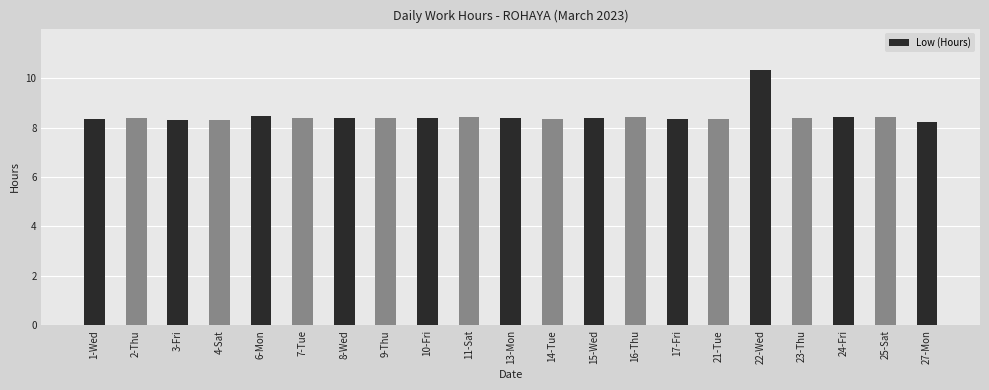

Approximately how many times larger is the value at 1-Wed compared to 7-Tue?

1.0